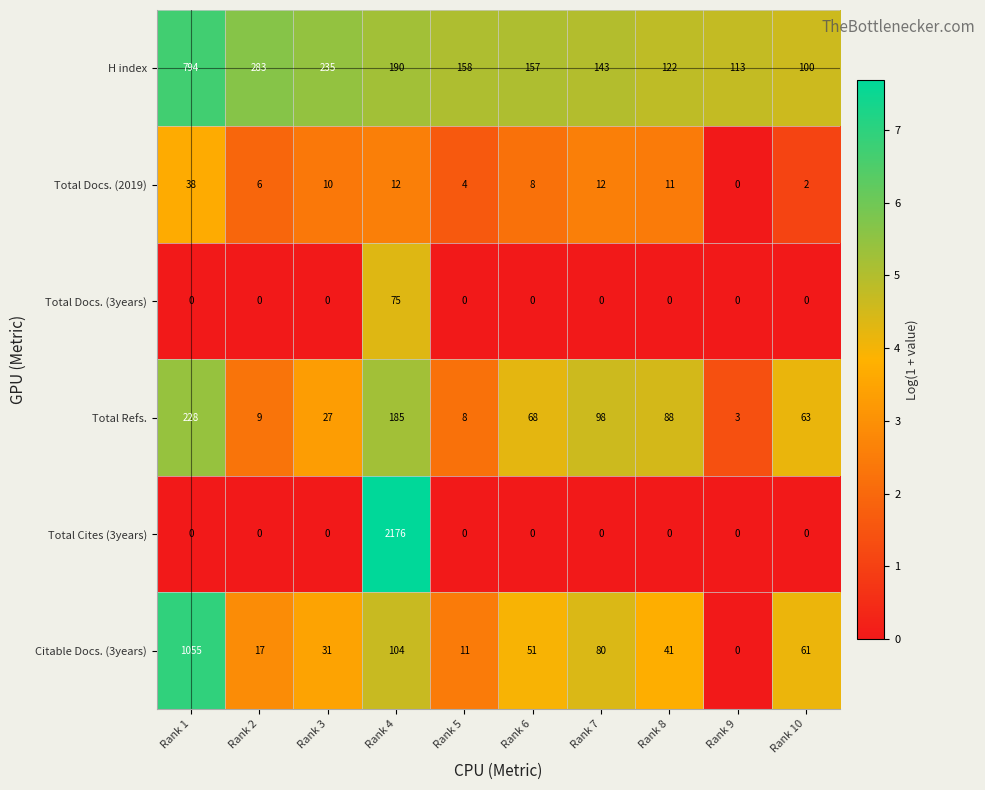

Which series has the largest range (max minus min)?

Total Cites (3years)